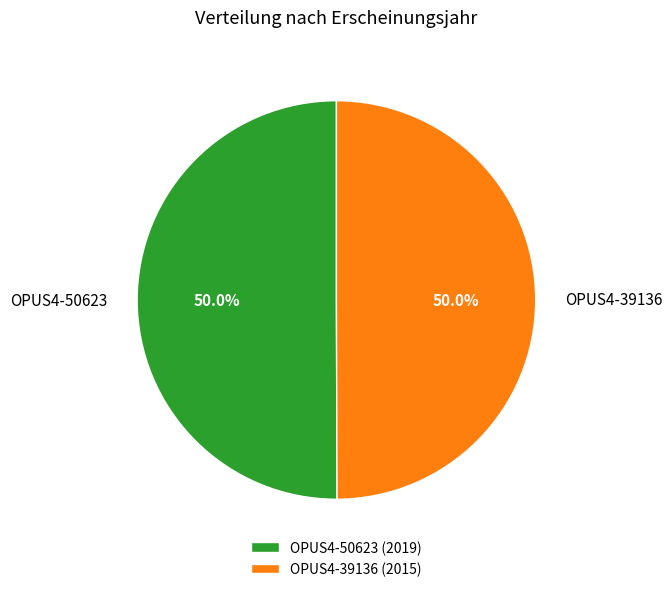

What portion of the pie excludes OPUS4-39136?

50.0%